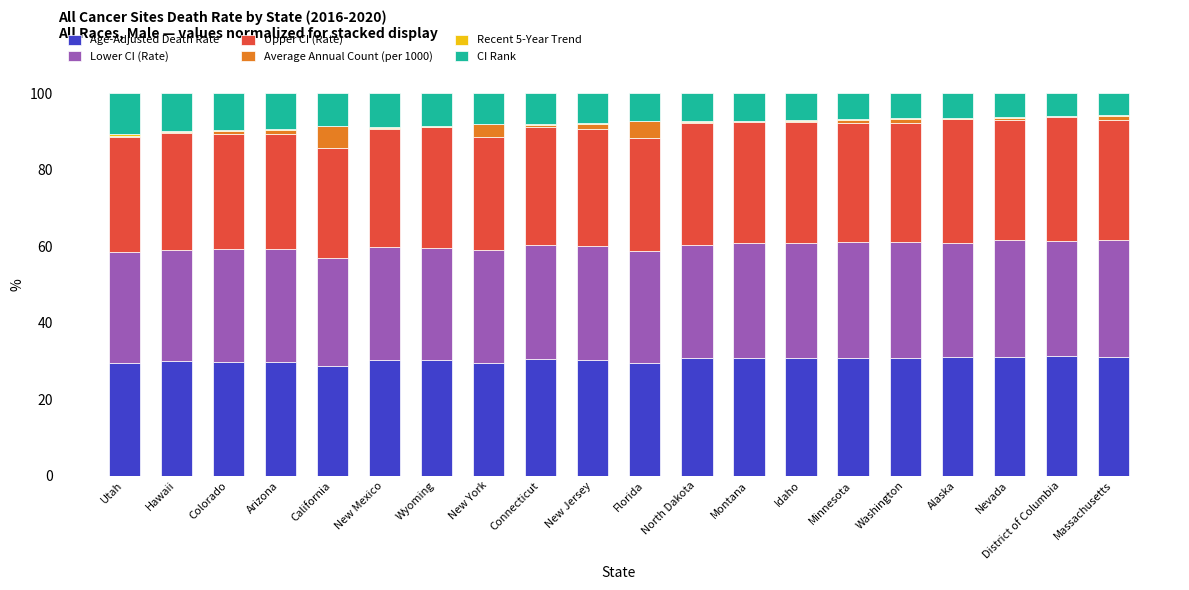

How many series are shown in this chart?

6